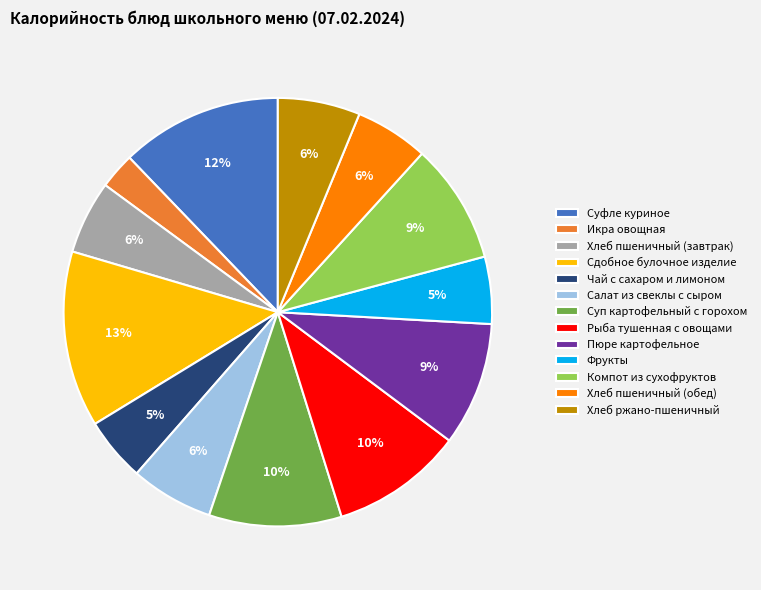

To the nearest percent, what is the combined percentage of Сдобное булочное изделие and Суп картофельный с горохом?

23%